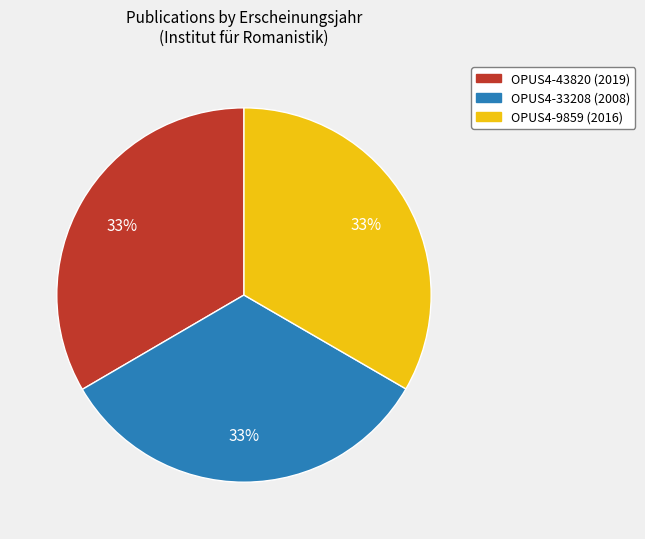

What is the ratio of the value at OPUS4-9859 (2016) to the value at OPUS4-33208 (2008)?

1.0